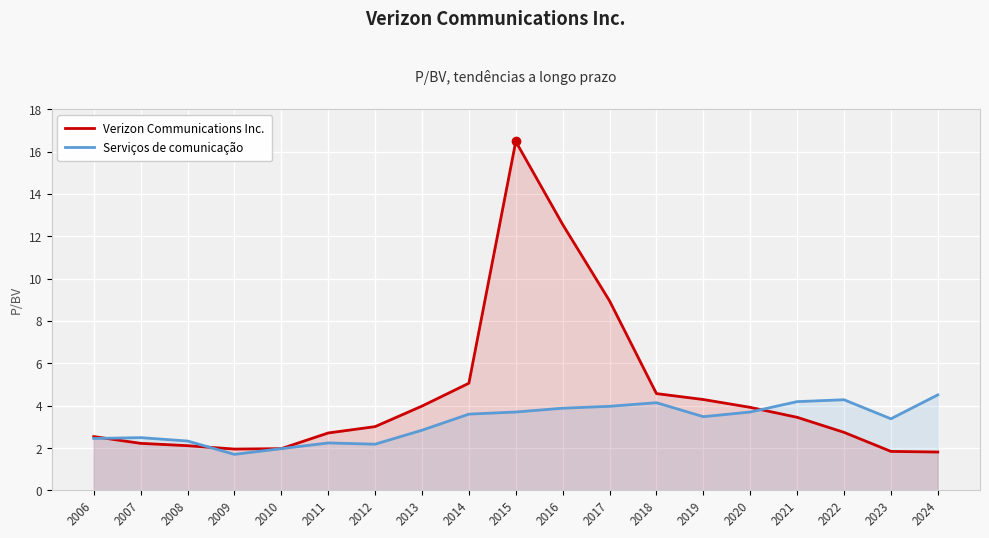

How many values in the Verizon Communications Inc. series are below 3?

9